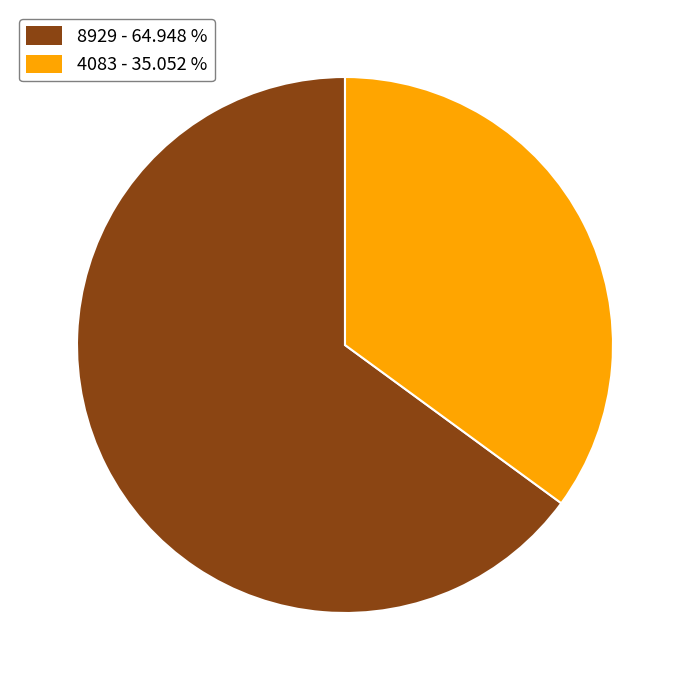

Which has a higher value, 8929 or 4083?

8929